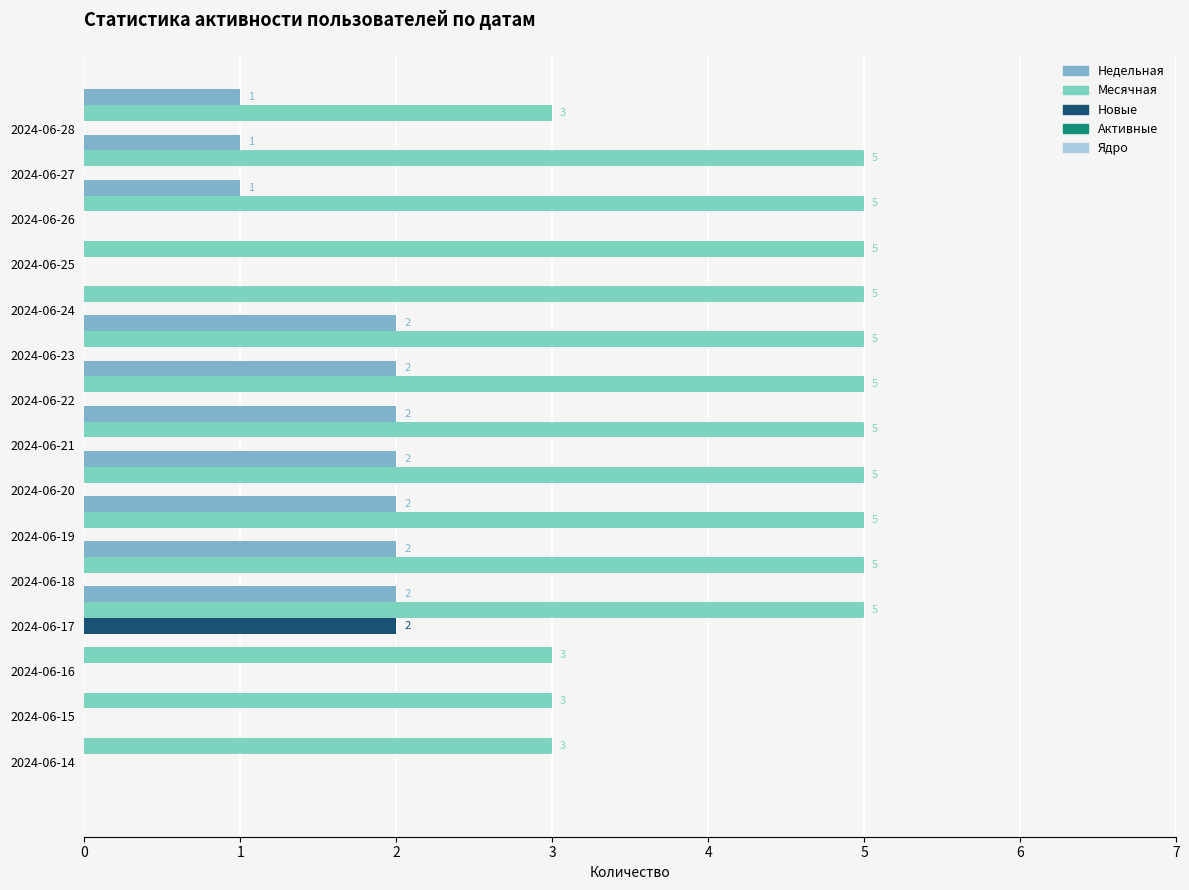

How many values in Недельная are above zero?

10